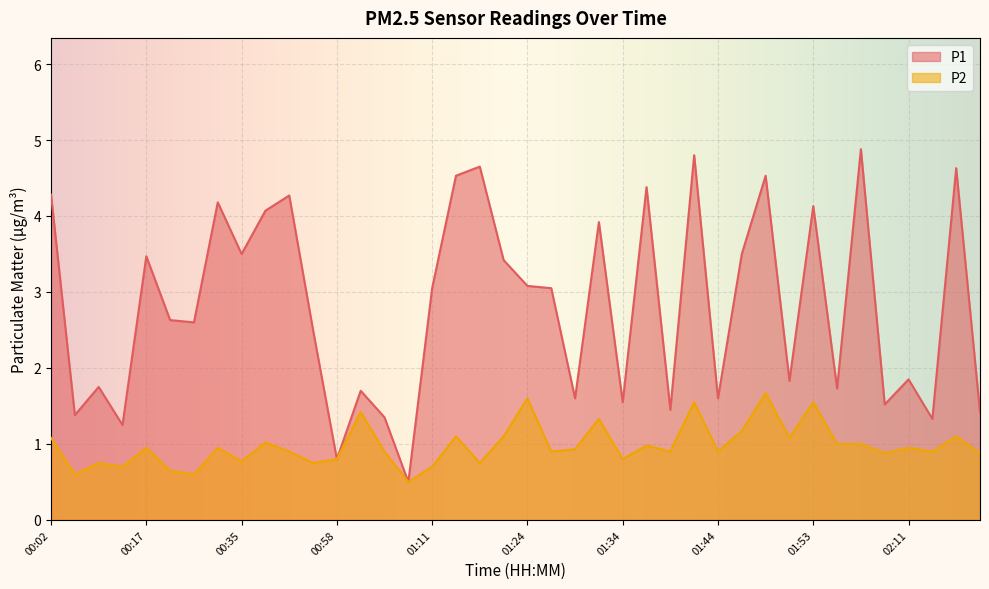

Count the number of data series in this chart.

2